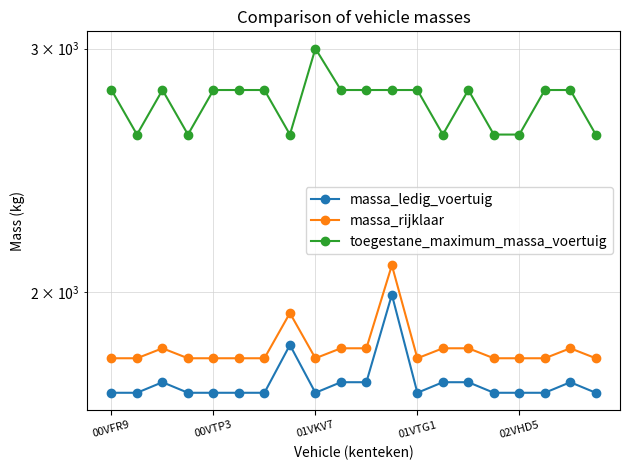

What is the difference between the highest and lowest values at 15?

908